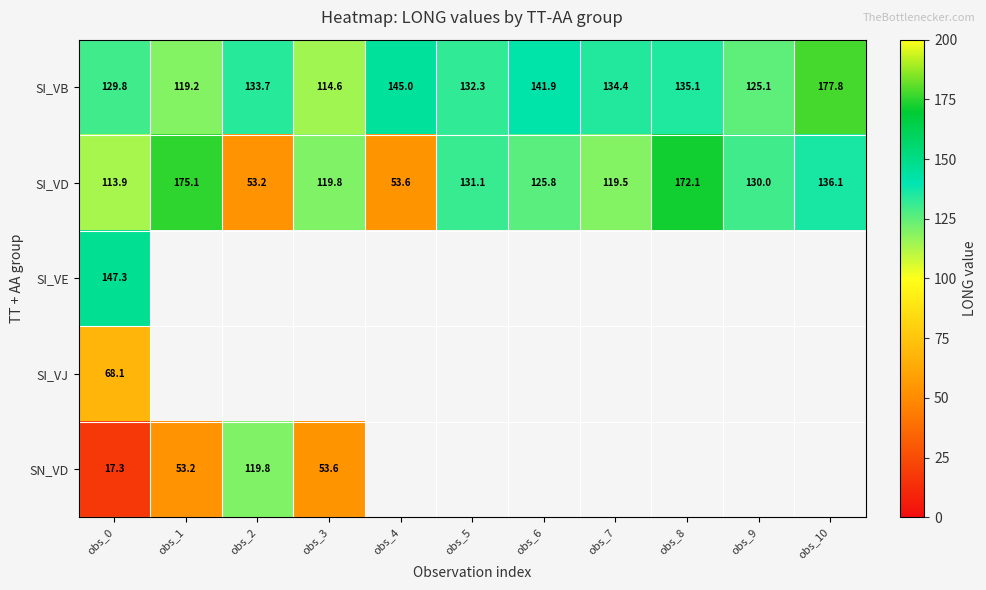

Which category has the lowest value in the SI_VB series?

obs_3